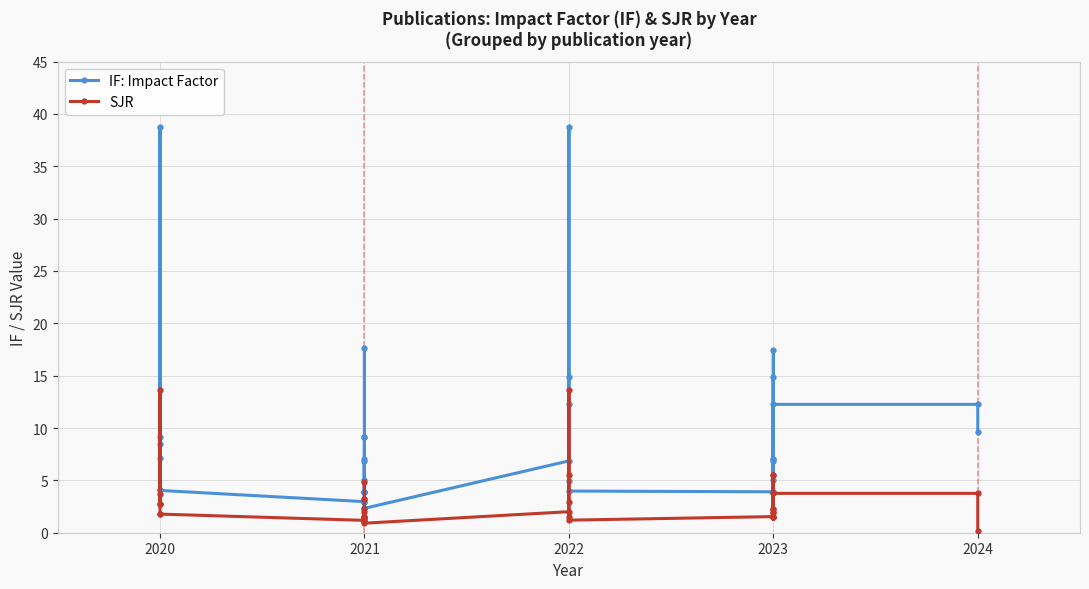

How many lines are shown in the chart?

2